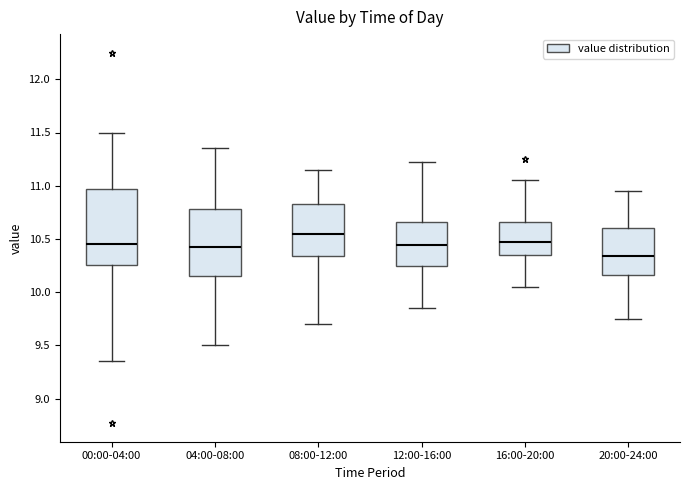

Where does the lower whisker of the box for 12:00-16:00 end on the y-axis? The values are not printed on the chart, so give them approximately, as read against the axis.

9.85